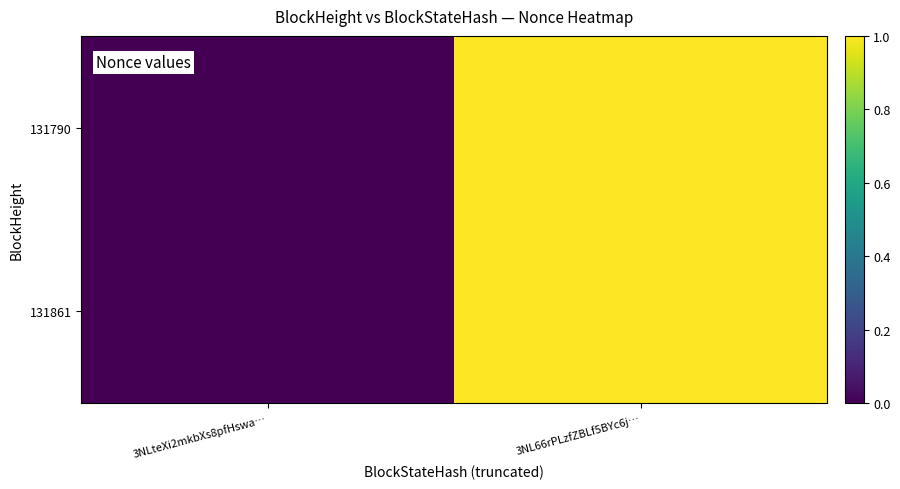

List the labels in order of value, largest first.

3NL66rPLzfZBLf5BYc6j…, 3NLteXi2mkbXs8pfHswa…